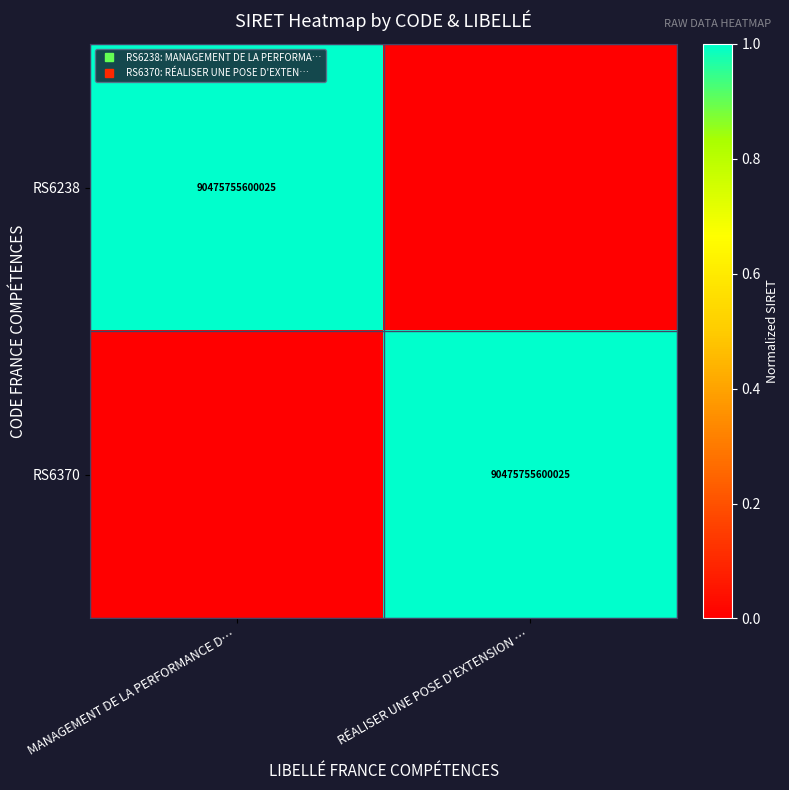

Where is RS6238 nearest to the value 0?

RÉALISER UNE POSE D'EXTENSION …